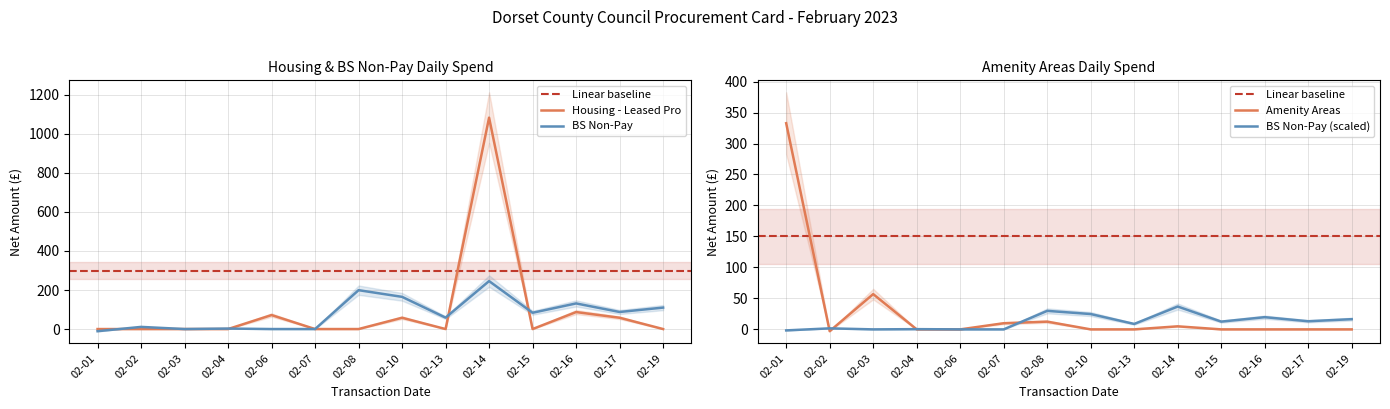

The value of BS Non-Pay at 02-06 is -135.5. True or false?

False